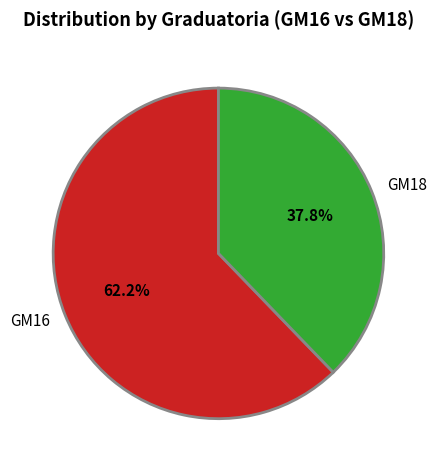

True or false: GM16 accounts for 54% of the total.

False